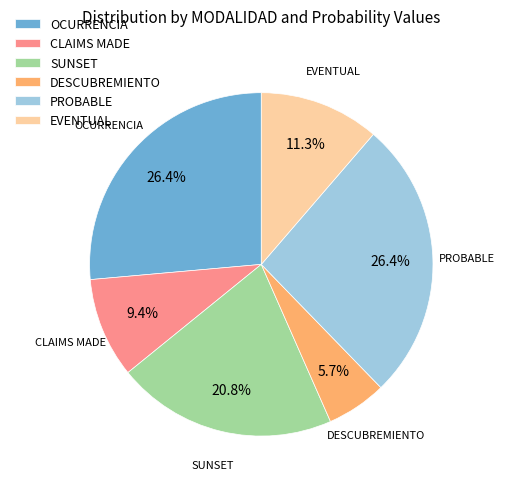

What is the smallest slice in the pie chart?

DESCUBREMIENTO